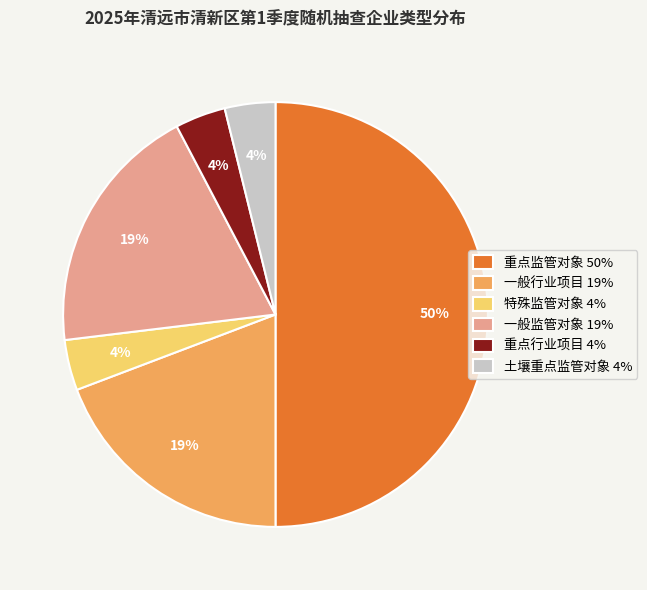

The 土壤重点监管对象 4% slice represents 18% of the pie. True or false?

False